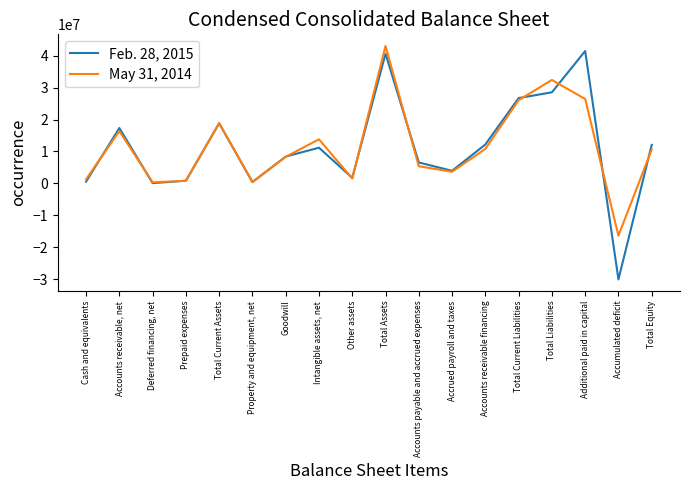

Which series has the widest spread of values?

Feb. 28, 2015